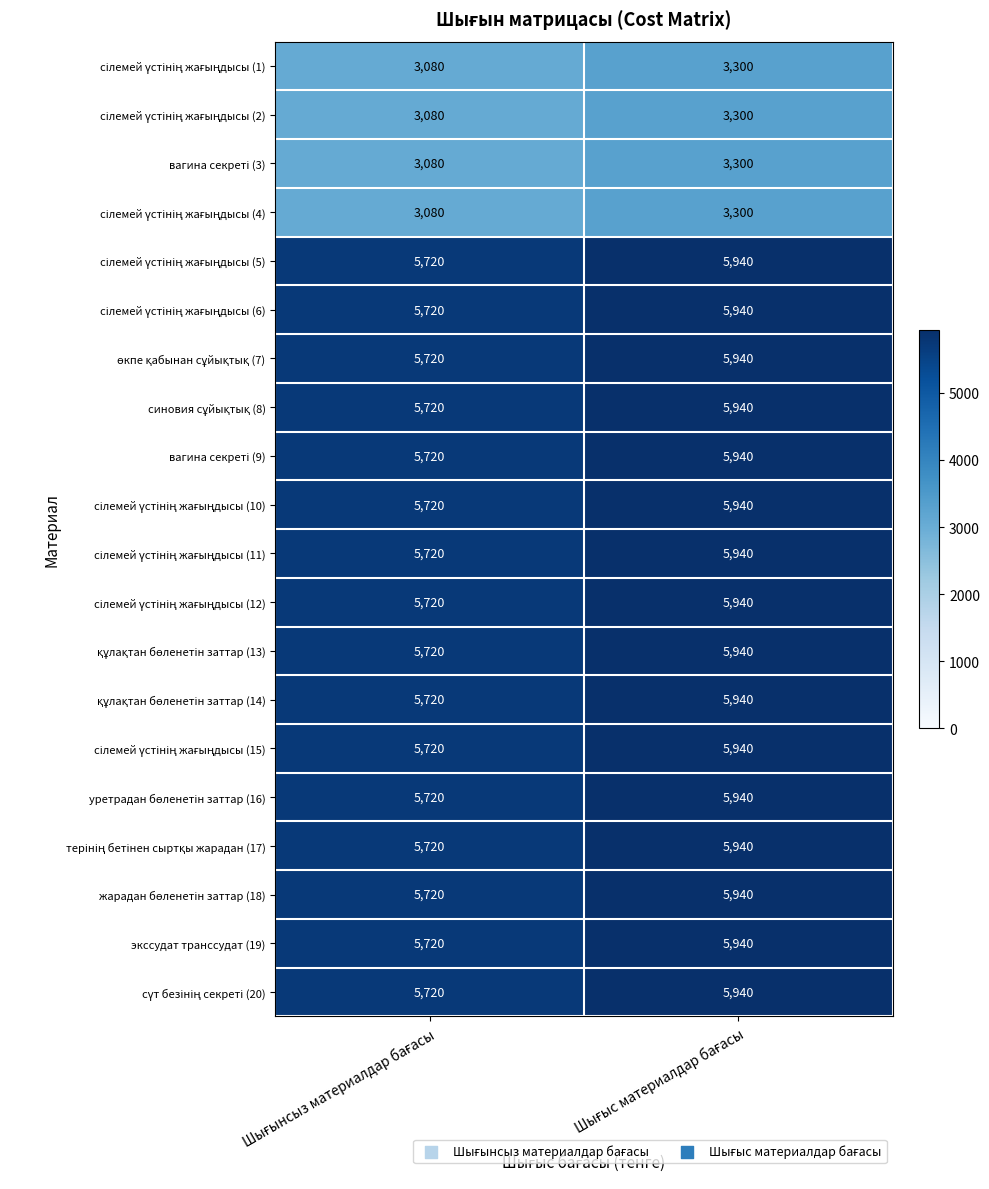

What is the greatest value displayed?

5940